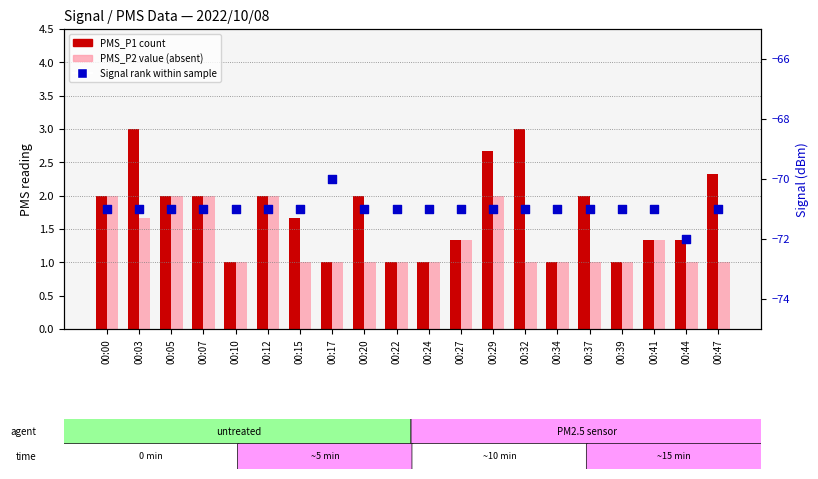

What is the total value across all series at 00:05?

-67.0